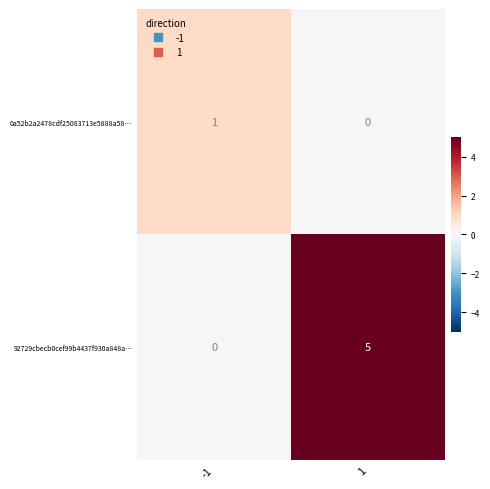

How many values in the 0a52b2a2478cdf25083713e5888a58… series are below 1?

1